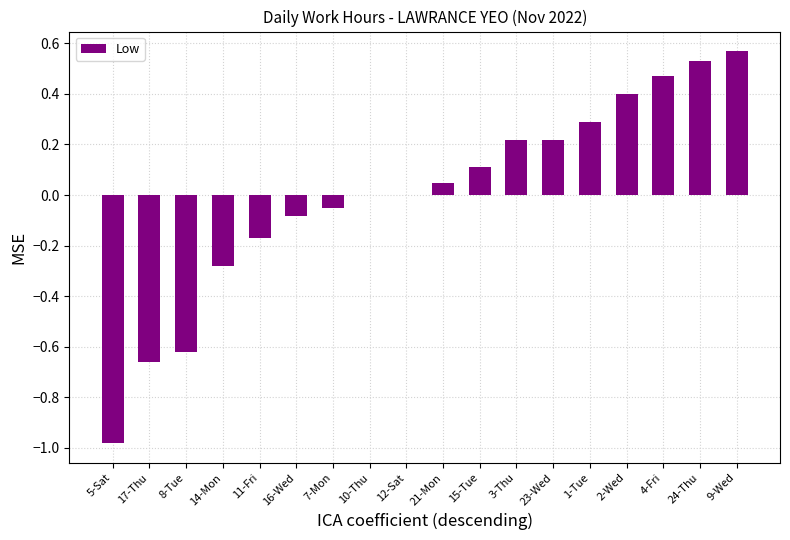

What is the sum of the values at 14-Mon and 5-Sat?

-1.3